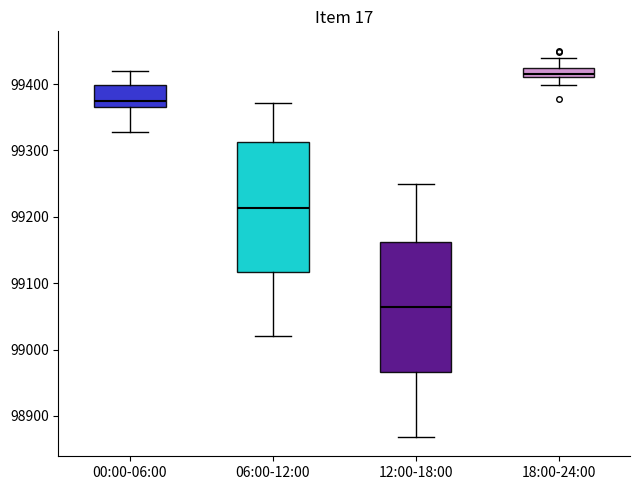

Where does the upper whisker of the box for 12:00-18:00 end on the y-axis? The values are not printed on the chart, so give them approximately, as read against the axis.

99250